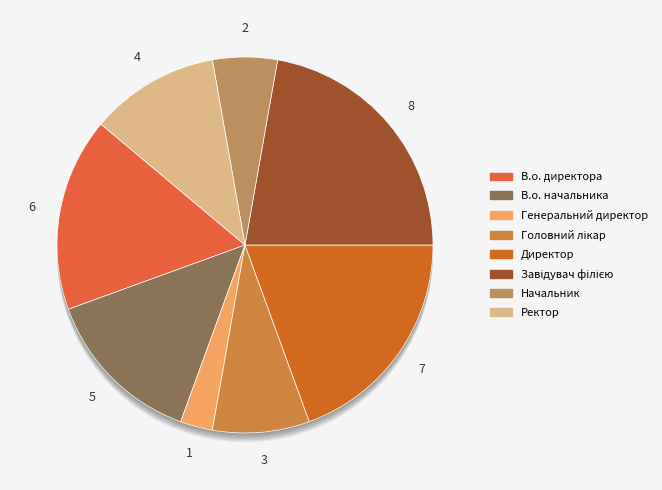

To the nearest percent, what is the average slice percentage?

12%